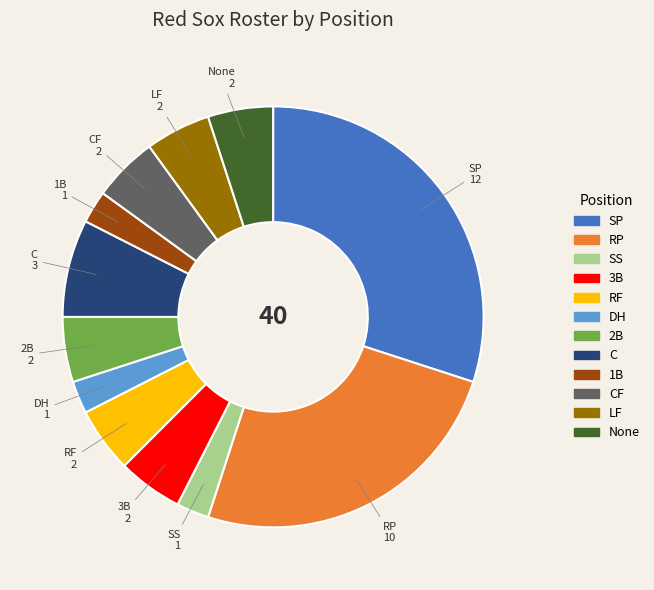

Is there a majority slice in this chart?

No